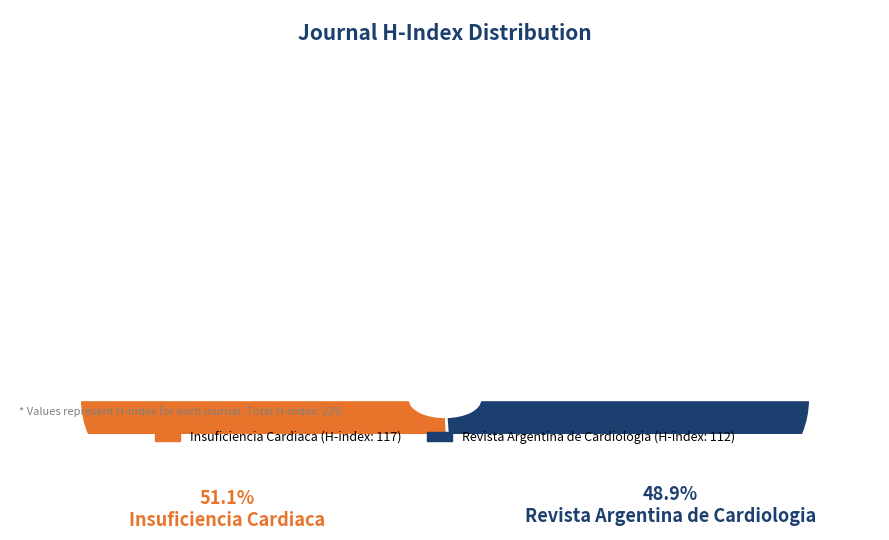

What is the total percentage of Insuficiencia Cardiaca and Revista Argentina de Cardiologia?

100.0%